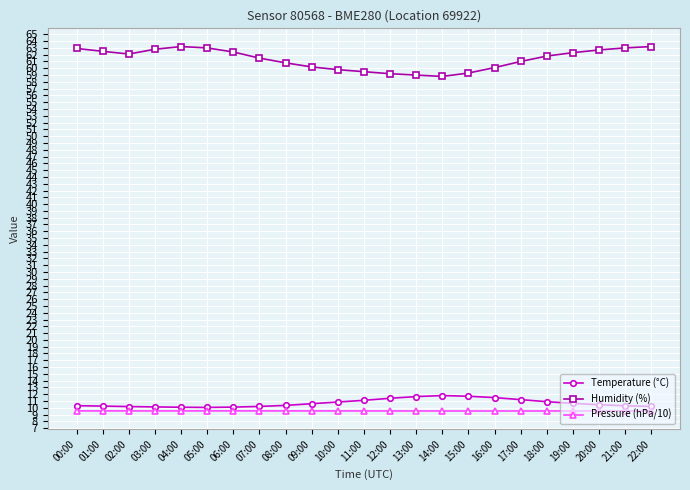

What is the value of the Temperature (°C) point at the 15th from the left?

11.8